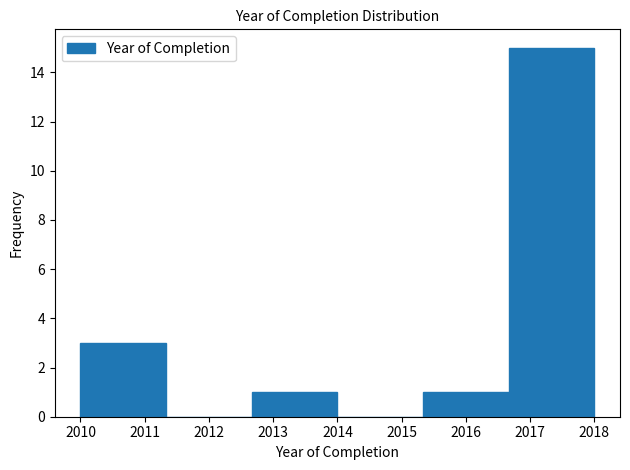

Reading left to right, list every bar in this chart as the range it spans on the x-axis followed by its height. Neither the bar edges nor the heights are printed on the chart, so give them approximately, as read against the axes.

2010.0 to 2011.3: 3
2011.3 to 2012.7: 0
2012.7 to 2014.0: 1
2014.0 to 2015.3: 0
2015.3 to 2016.7: 1
2016.7 to 2018.0: 15